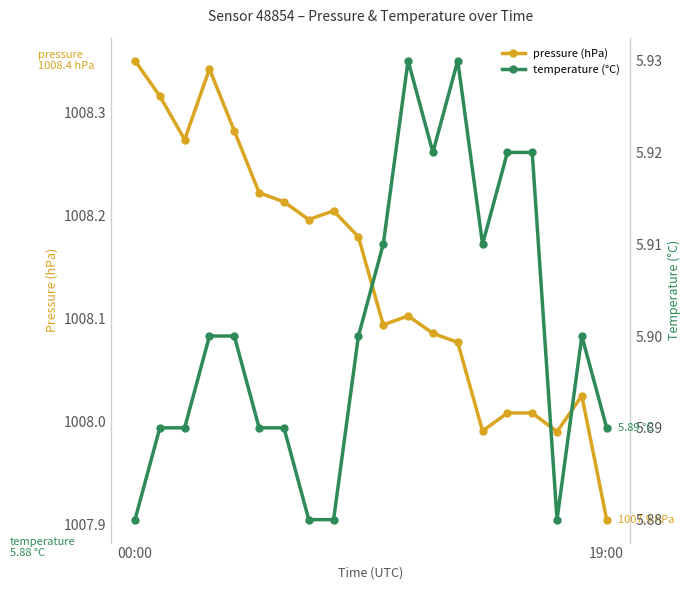

True or false: pressure (hPa) has more than 1 points higher than both neighbors.

True